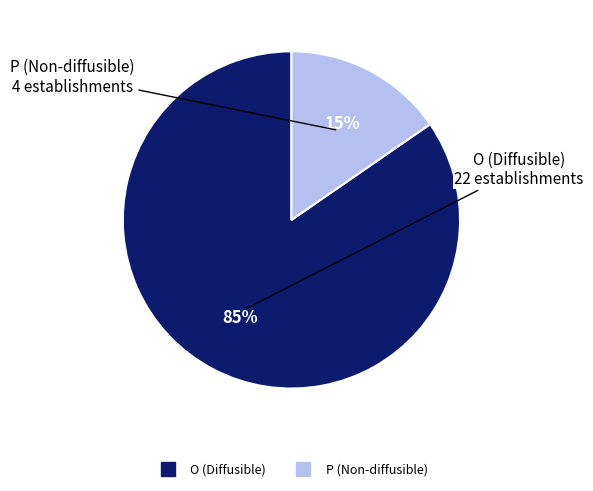

Rank the categories by value from lowest to highest.

P, O